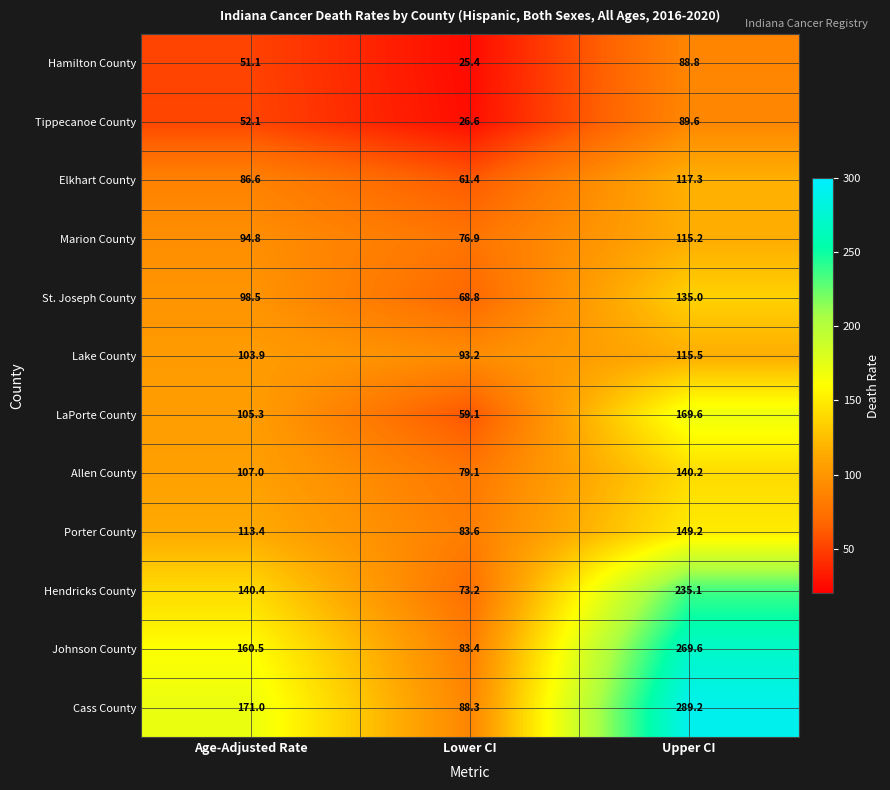

At which category does the chart reach its minimum across all series?

Lower CI